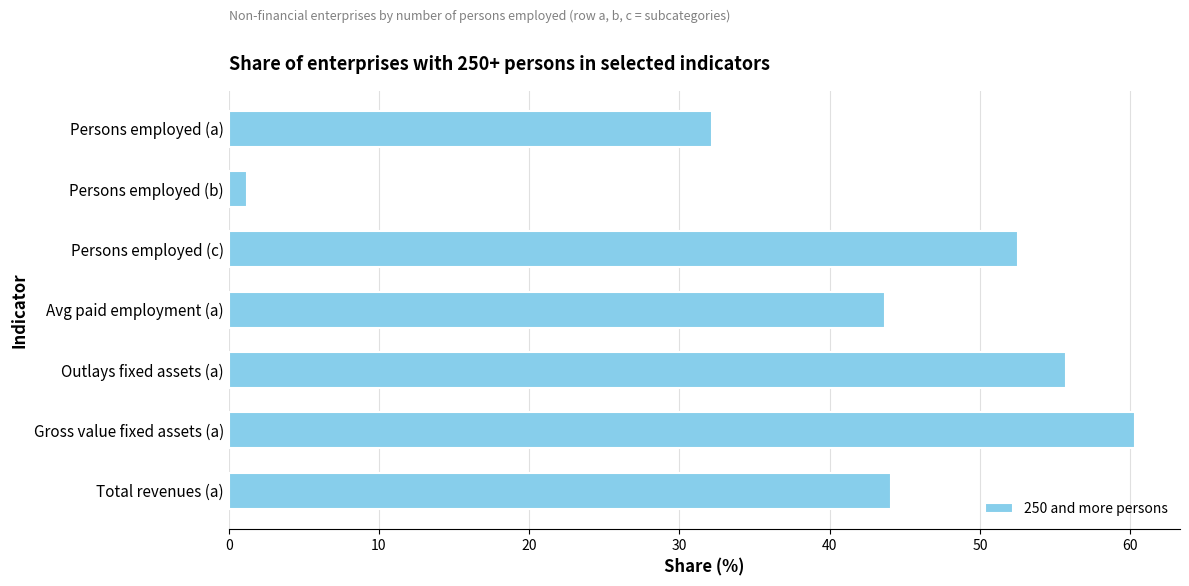

What is the approximate value at Avg paid employment (a)?

43.7